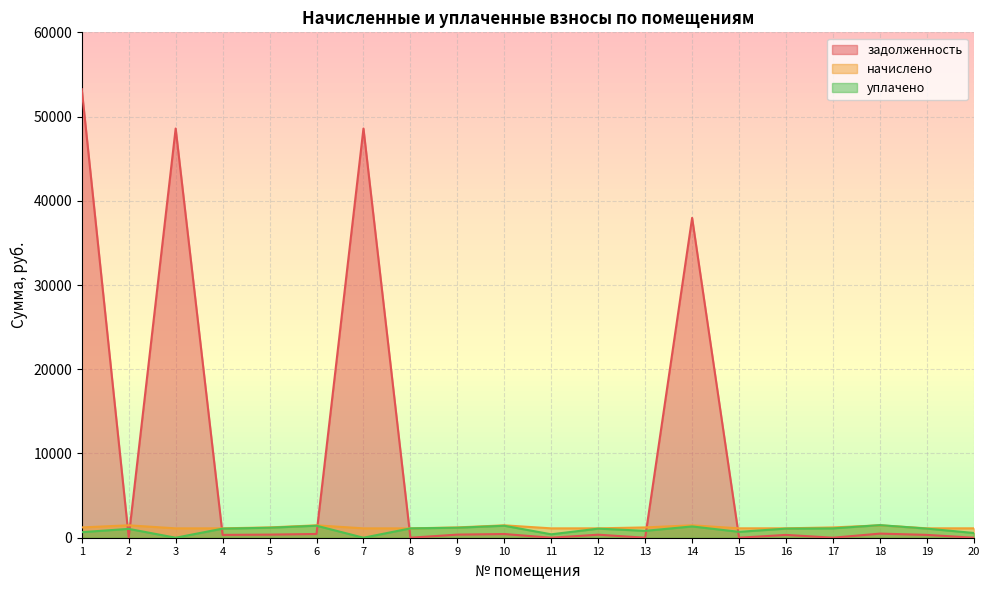

How many interior local peaks does the уплачено series have?

6